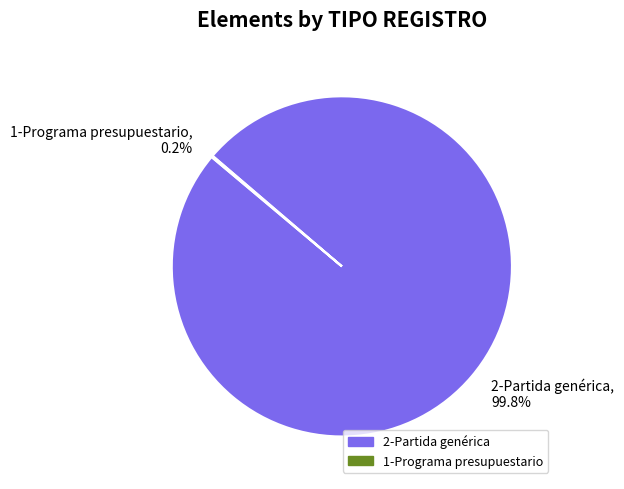

Does 2-Partida genérica, 99.8% represent more than half of the total?

Yes